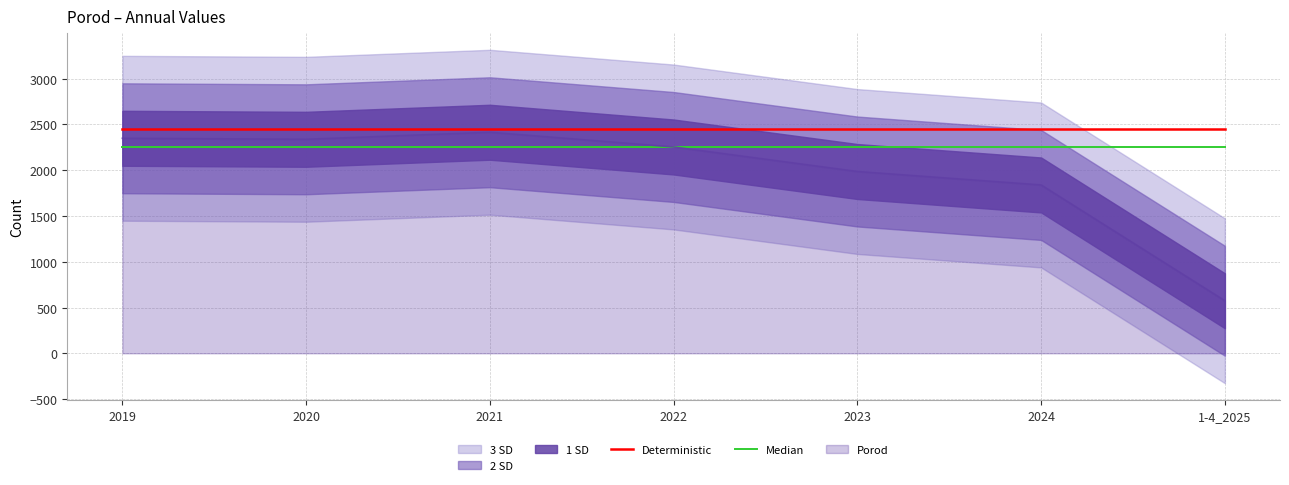

True or false: Median has more than 0 interior local peaks.

False